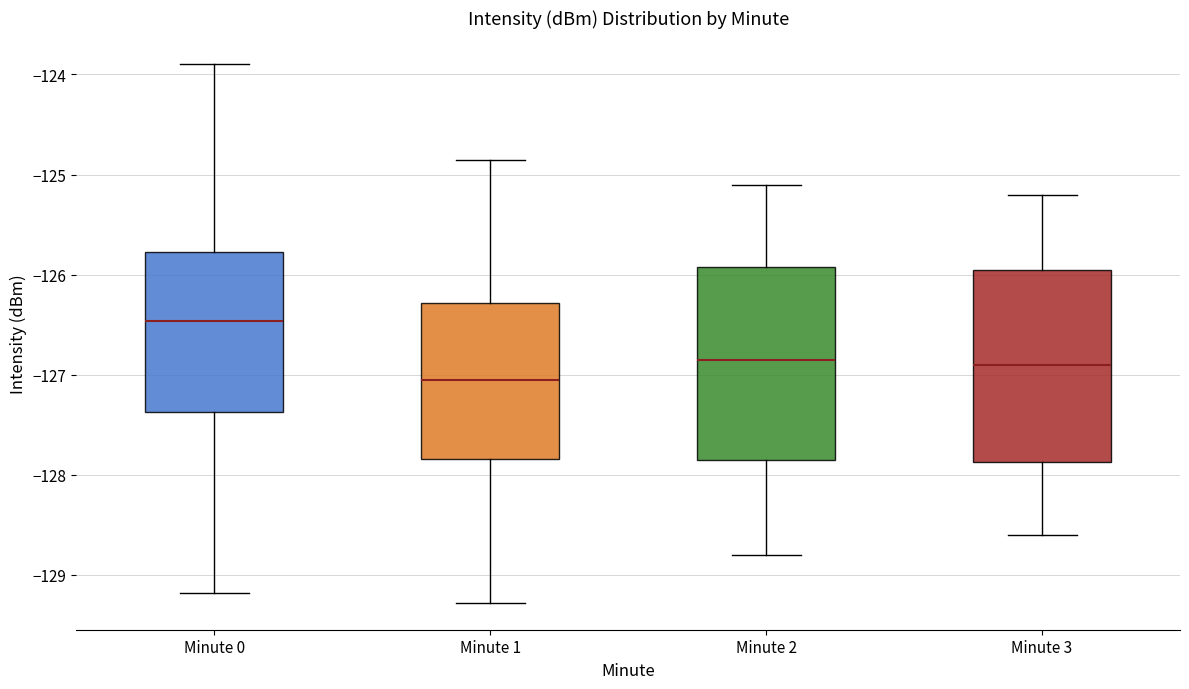

Where does the median line of the box for Minute 0 sit on the y-axis? The values are not printed on the chart, so give them approximately, as read against the axis.

-126.5